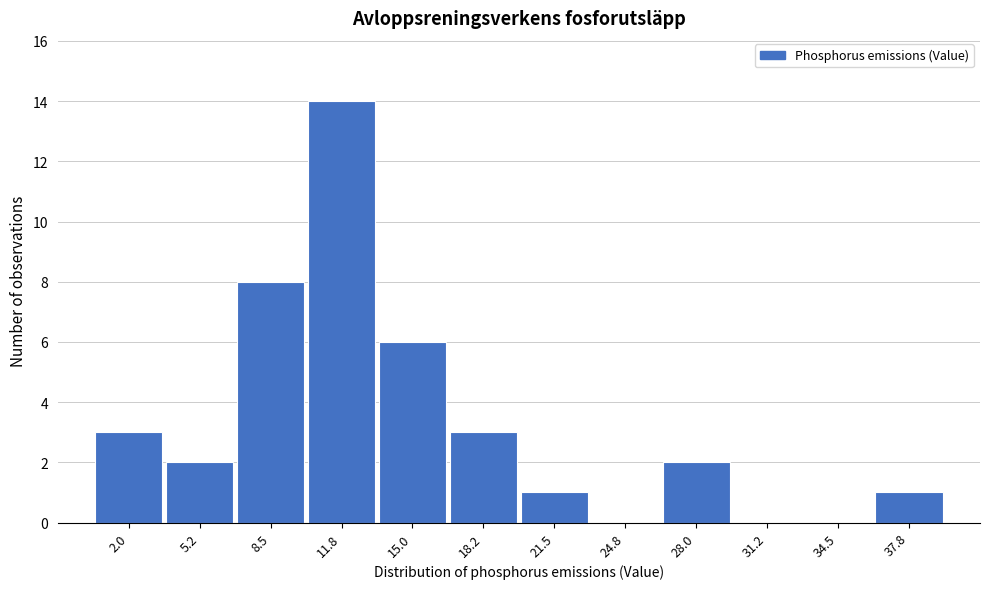

Reading left to right, transcribe all the data shown in this chart.

2.0=3	5.2=2	8.5=8	11.8=14	15.0=6	18.2=3	21.5=1	24.8=0	28.0=2	31.2=0	34.5=0	37.8=1